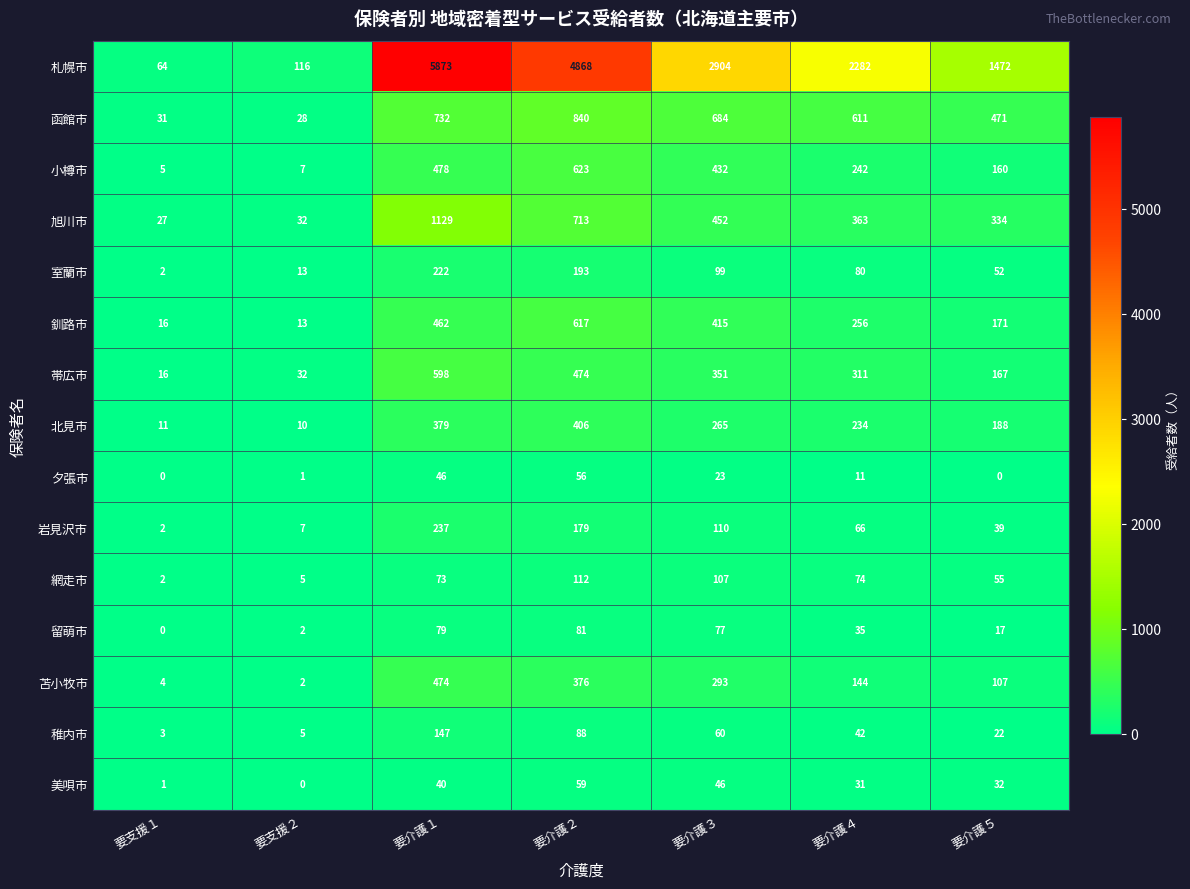

Count the number of categories in the chart.

7